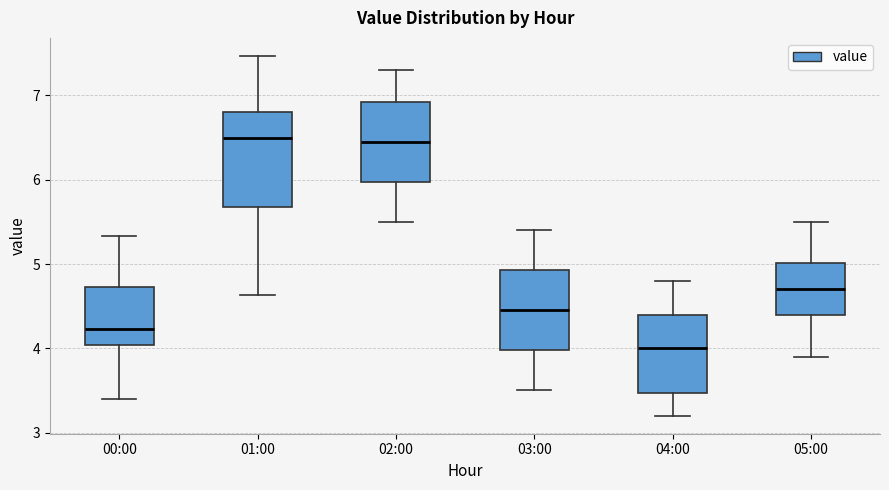

Reading left to right, transcribe this box plot: for each box, give where its median line is, the range the box spans, and where its two whiskers end, as read against the y-axis. The values are not printed on the chart, so give them approximately, as read against the axis.

00:00: median 4.2, box 4.0 to 4.7, whiskers 3.4 to 5.3
01:00: median 6.5, box 5.7 to 6.8, whiskers 4.6 to 7.5
02:00: median 6.5, box 6.0 to 6.9, whiskers 5.5 to 7.3
03:00: median 4.5, box 4.0 to 4.9, whiskers 3.5 to 5.4
04:00: median 4.0, box 3.5 to 4.4, whiskers 3.2 to 4.8
05:00: median 4.7, box 4.4 to 5.0, whiskers 3.9 to 5.5